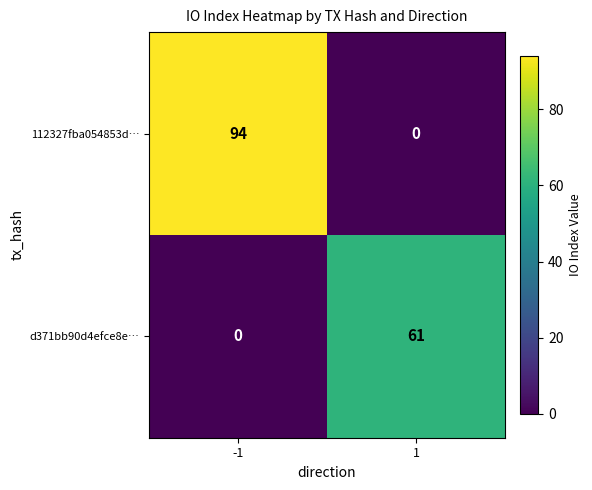

What is the difference between the d371bb90d4efce8e… values at -1 and 1?

61